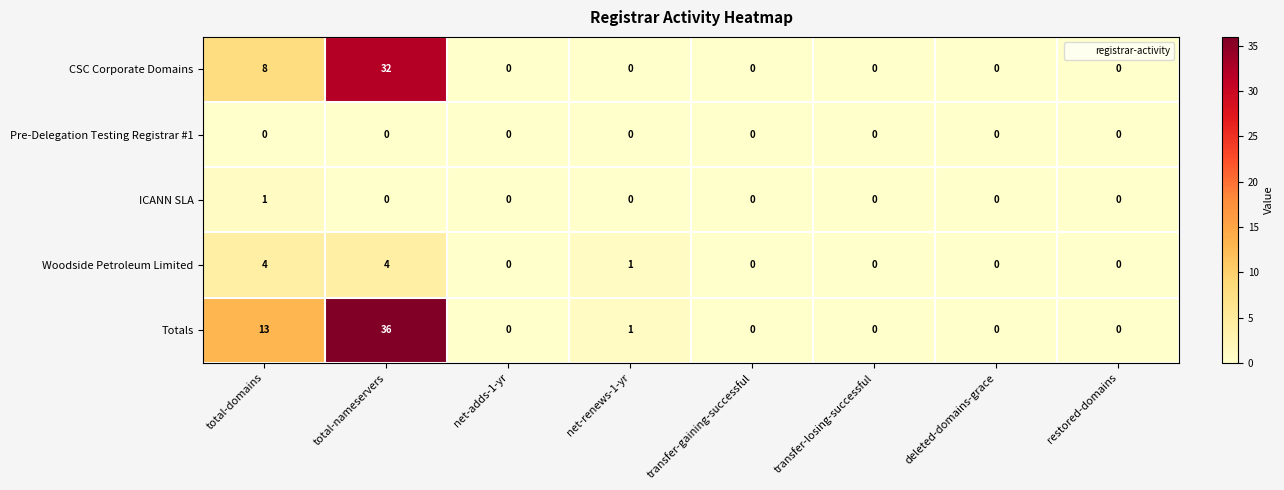

What is the difference between the CSC Corporate Domains values at total-domains and deleted-domains-grace?

8